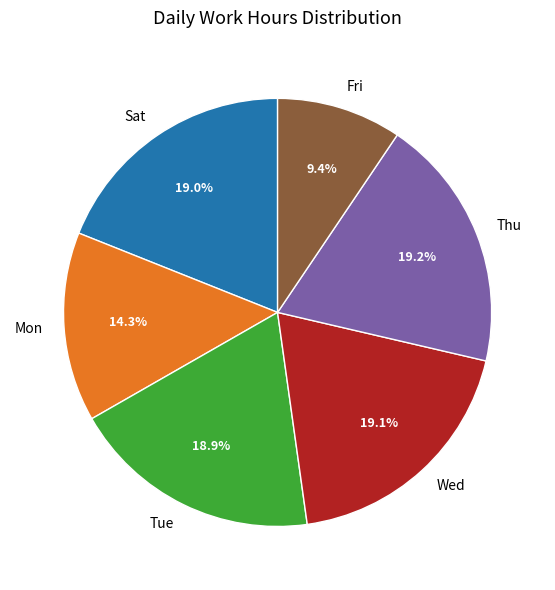

Does Fri account for over 50% of the chart?

No